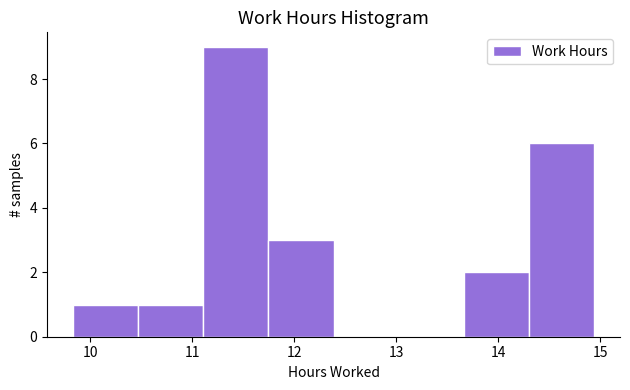

Over which range of the x-axis is the bar tallest?

11.1 to 11.7